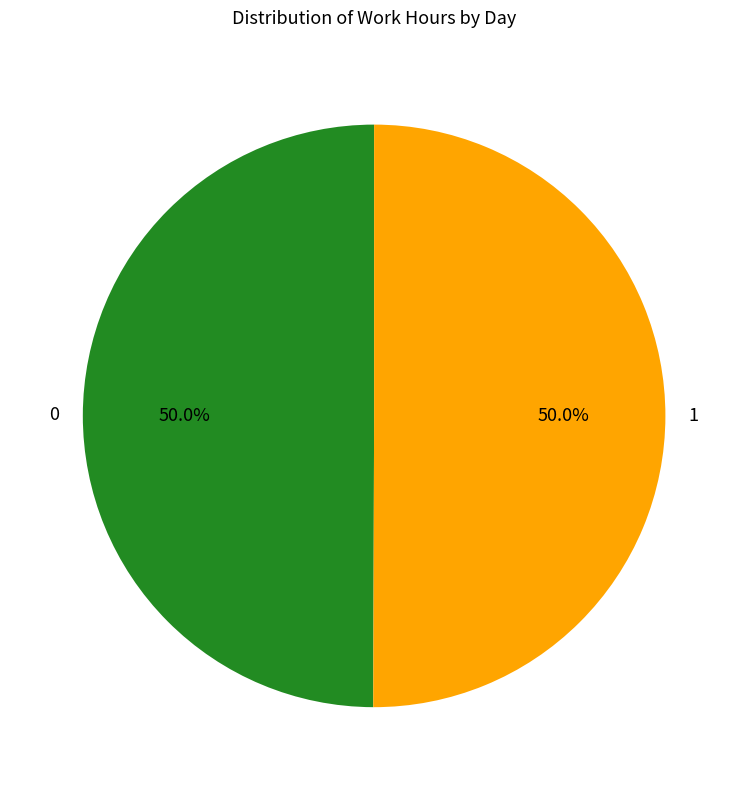

What is the ratio of the value at 1 to the value at 0?

1.0